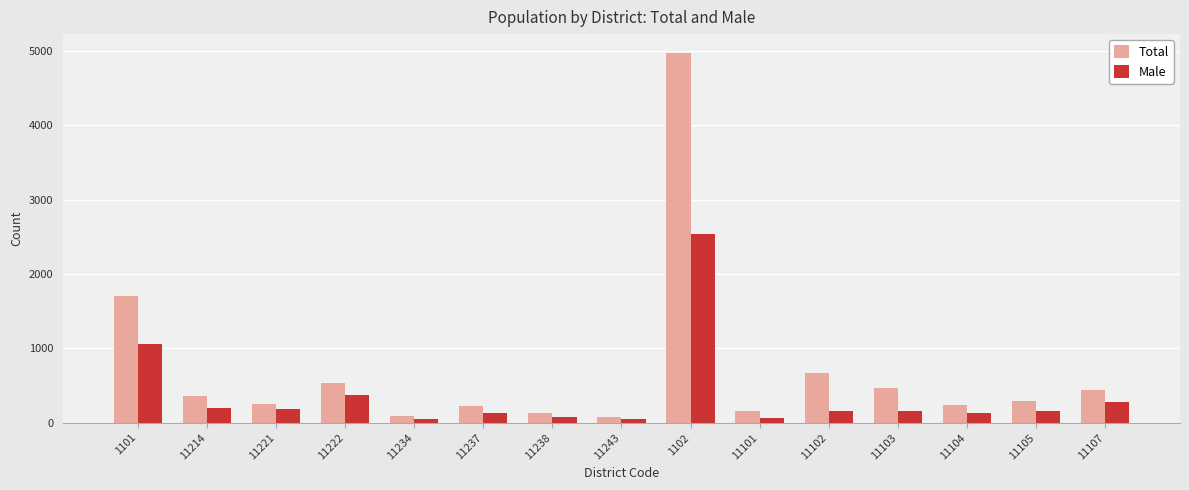

Which series has the widest spread of values?

Total